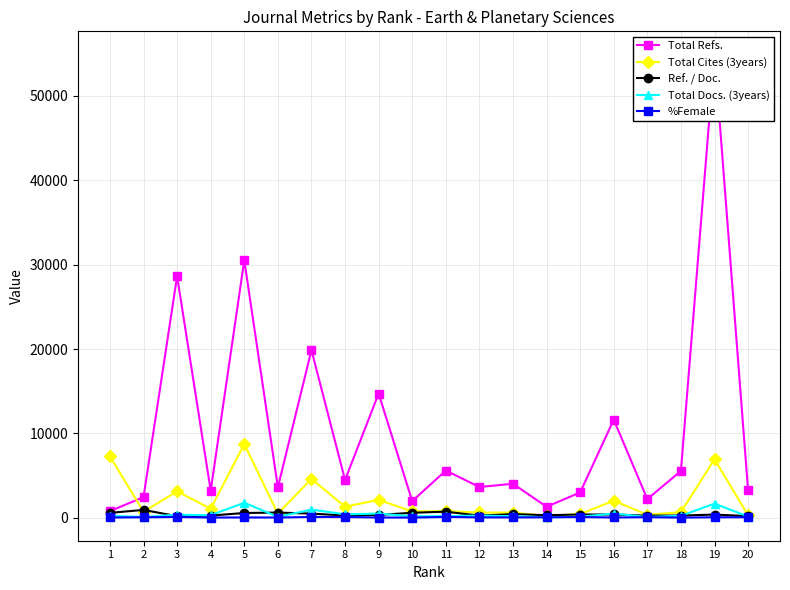

List the labels in order of Total Cites (3years) value, largest first.

5, 1, 19, 7, 3, 9, 16, 8, 4, 11, 10, 2, 18, 12, 13, 6, 15, 17, 20, 14